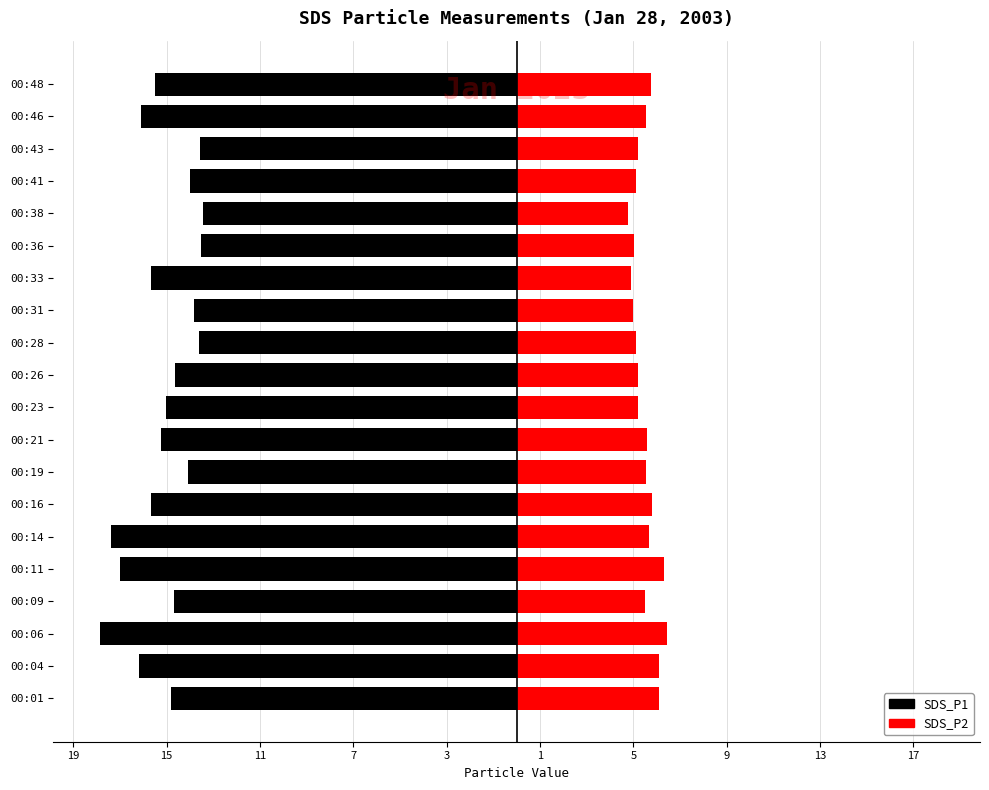

Which series has the largest total across all categories?

SDS_P2